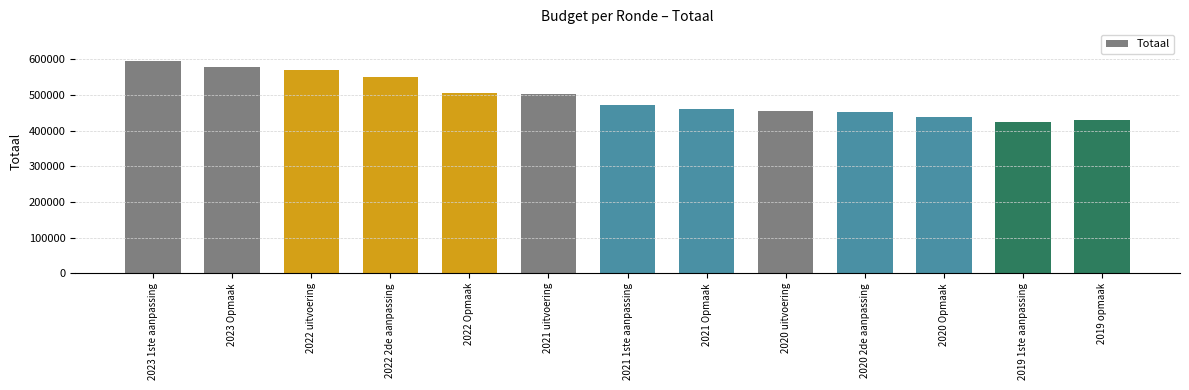

Between 2021 Opmaak and 2023 Opmaak, which is larger?

2023 Opmaak